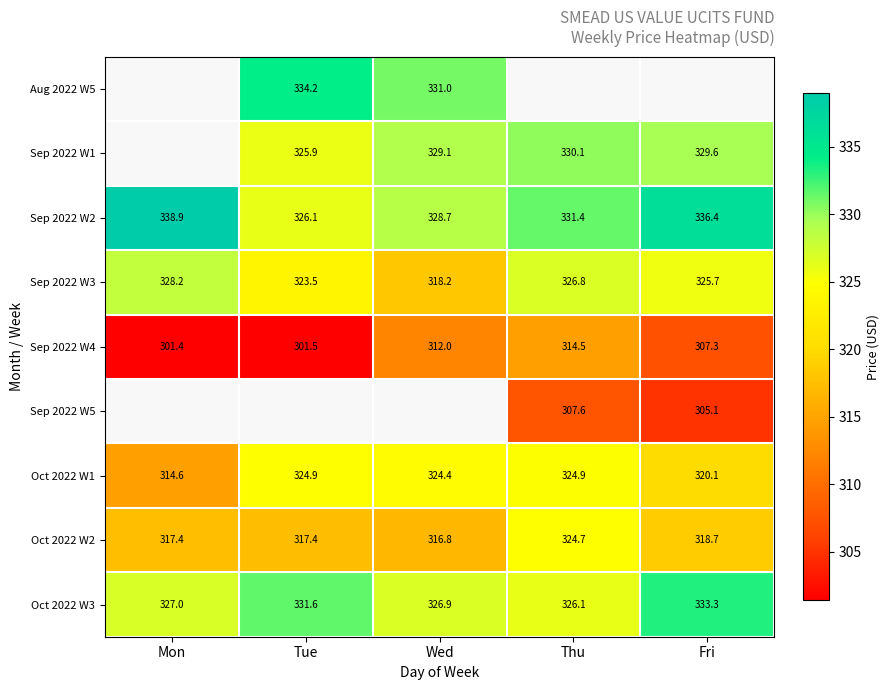

Which category has the lowest value in the Oct 2022 W1 series?

Mon